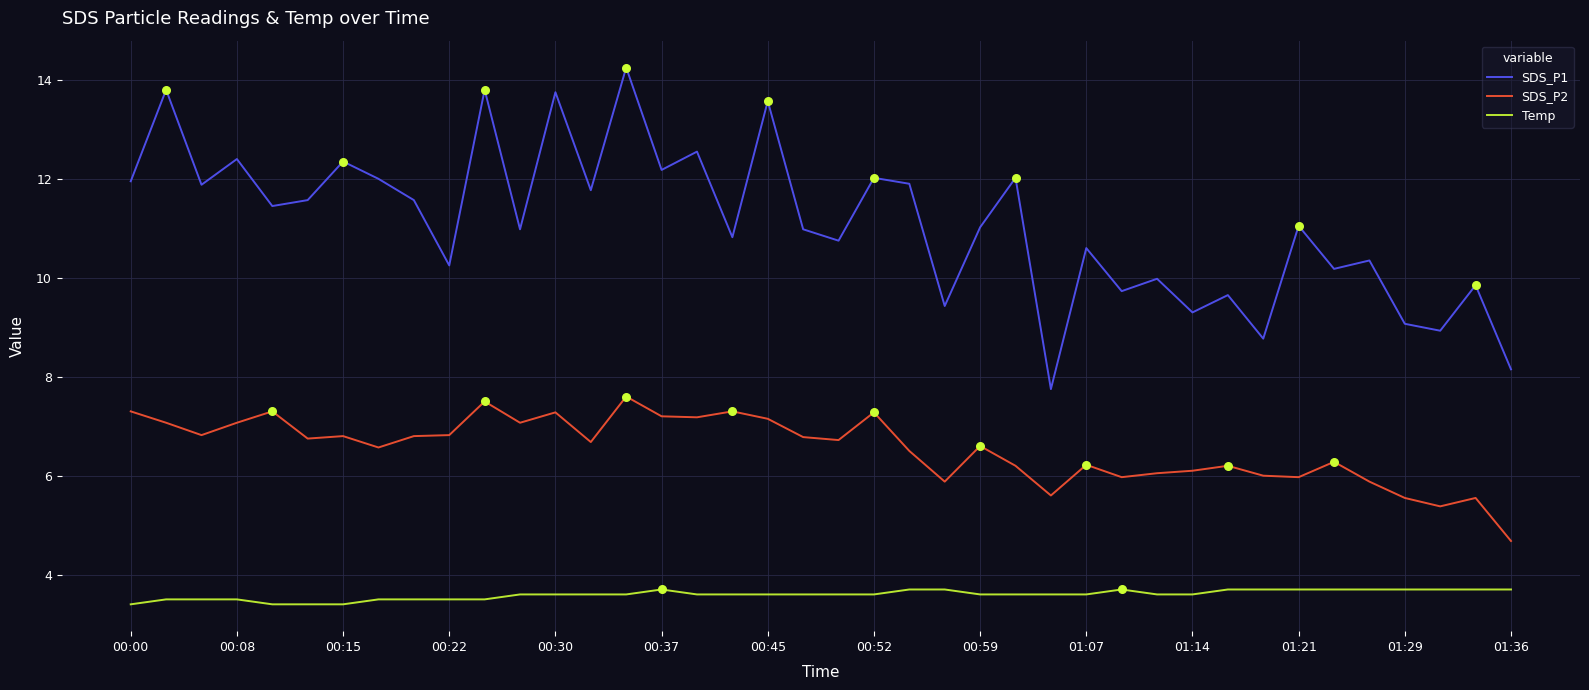

Which series has the widest spread of values?

SDS_P1